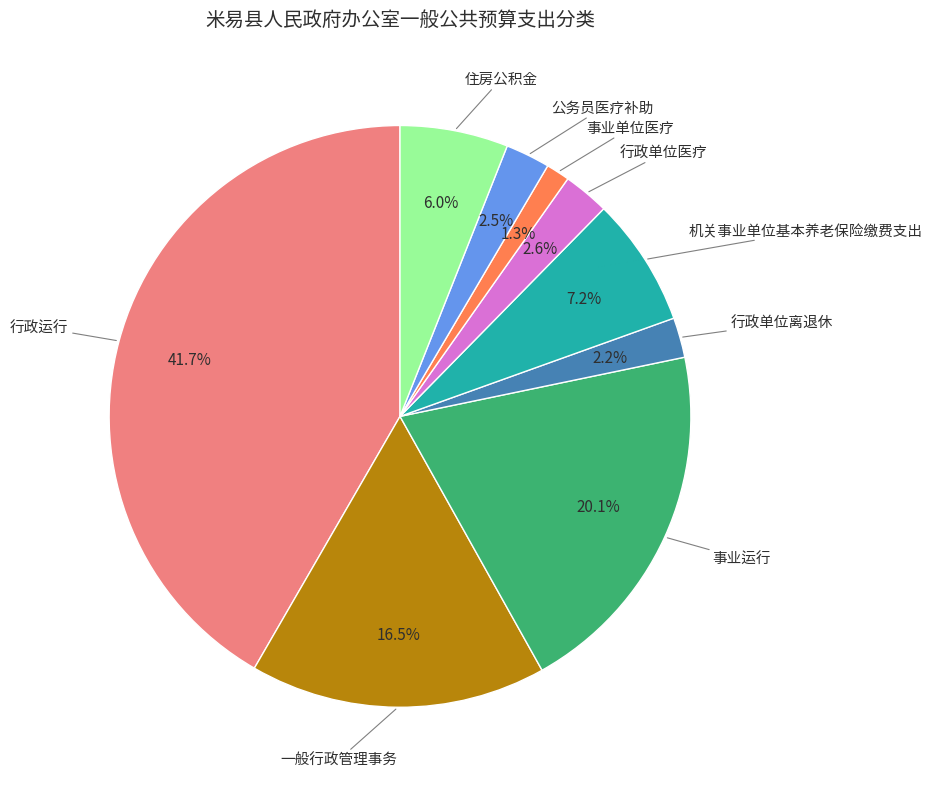

How many segments does this pie chart have?

9